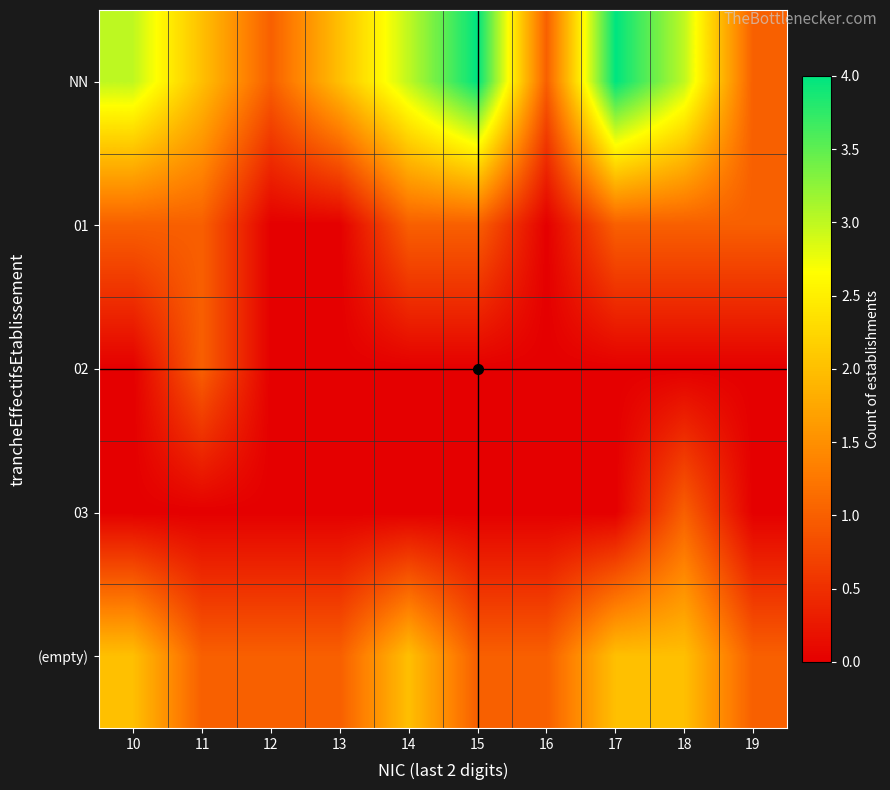

Reading left to right, what are all the values shown in this chart?

NN: 10=3	11=2	12=1	13=2	14=3	15=4	16=1	17=4	18=3	19=1
01: 10=1	11=1	12=0	13=0	14=1	15=1	16=0	17=1	18=1	19=1
02: 10=0	11=1	12=0	13=0	14=0	15=0	16=0	17=0	18=0	19=0
03: 10=0	11=0	12=0	13=0	14=0	15=0	16=0	17=0	18=1	19=0
(empty): 10=2	11=1	12=1	13=1	14=2	15=1	16=1	17=2	18=2	19=1